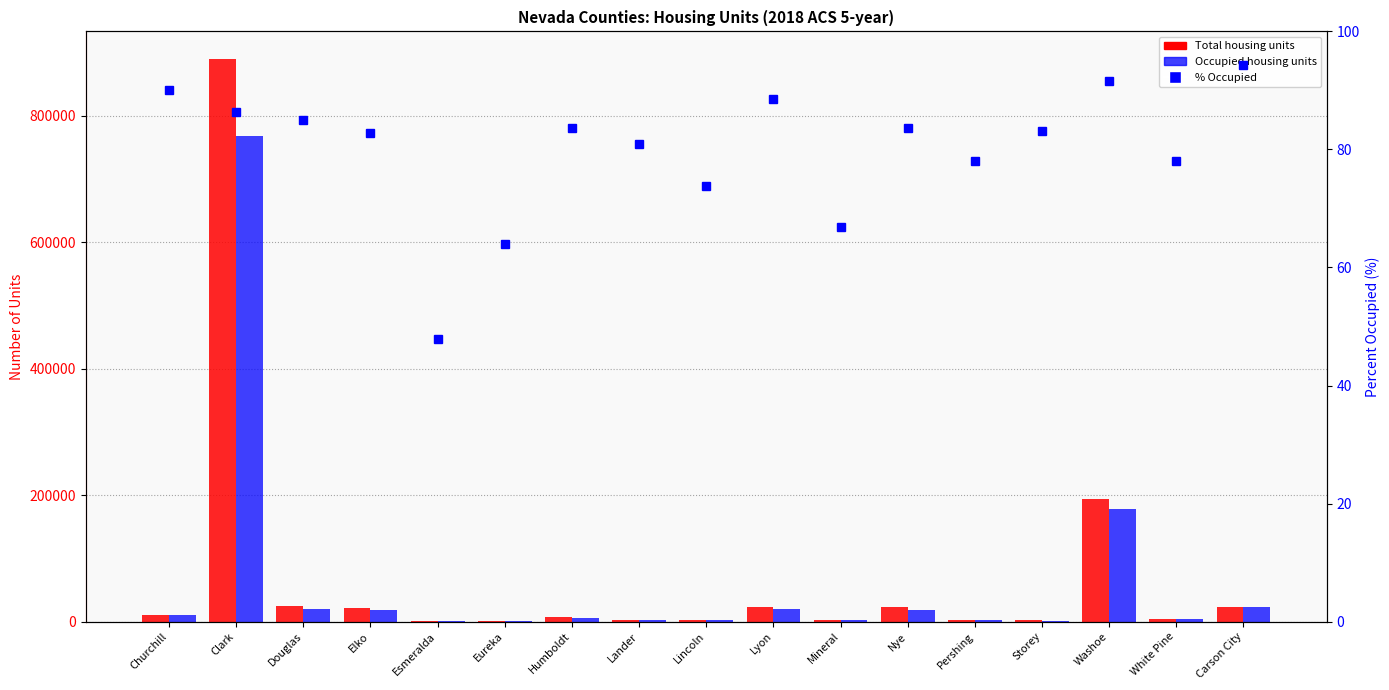

At how many categories does at least one series exceed 769571?

1